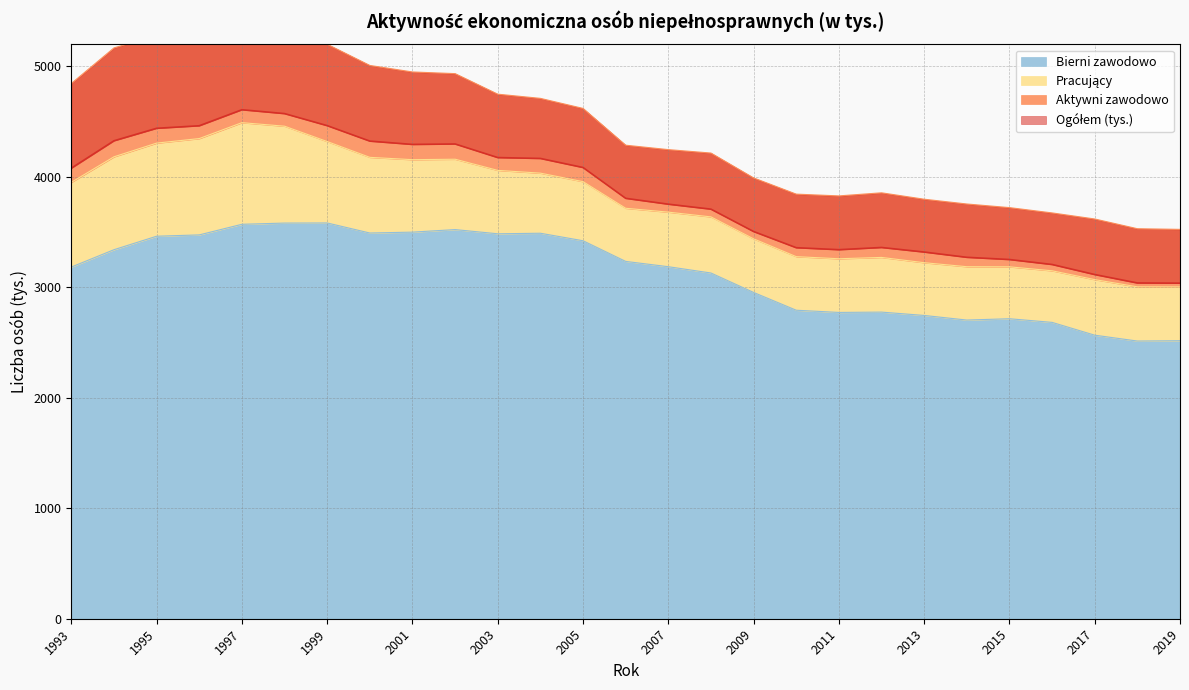

What is the average value of the Bierni zawodowo series?

3126.1